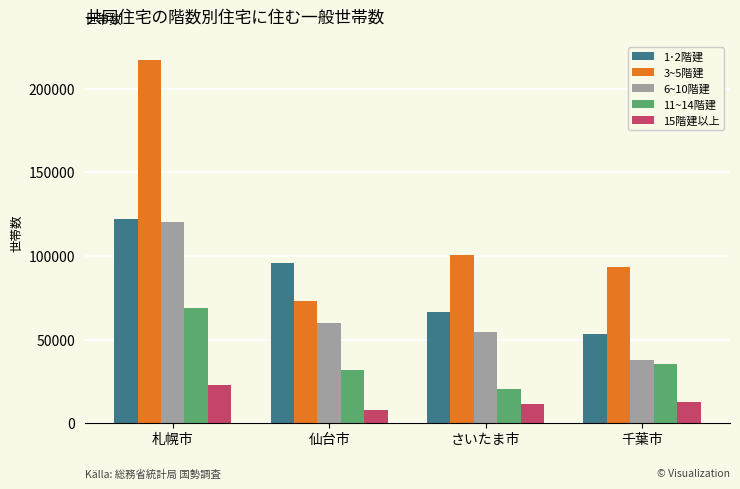

What is the value of the 11~14階建 bar at the 1st from the left?

68912